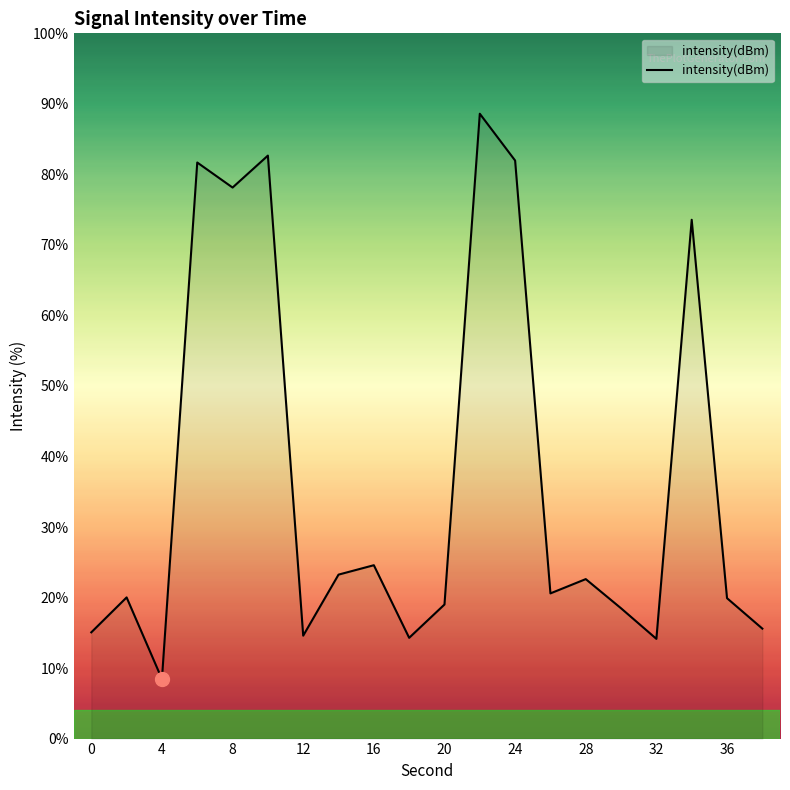

What is the smallest value displayed?

8.4